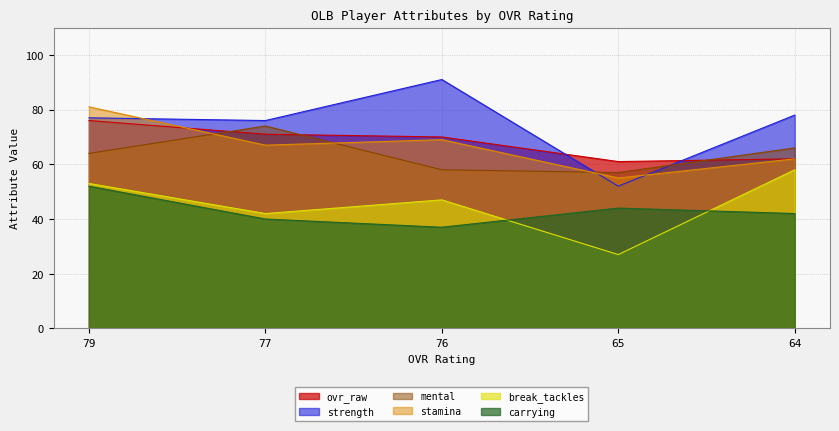

How many values in the ovr_raw series exceed 70?

2